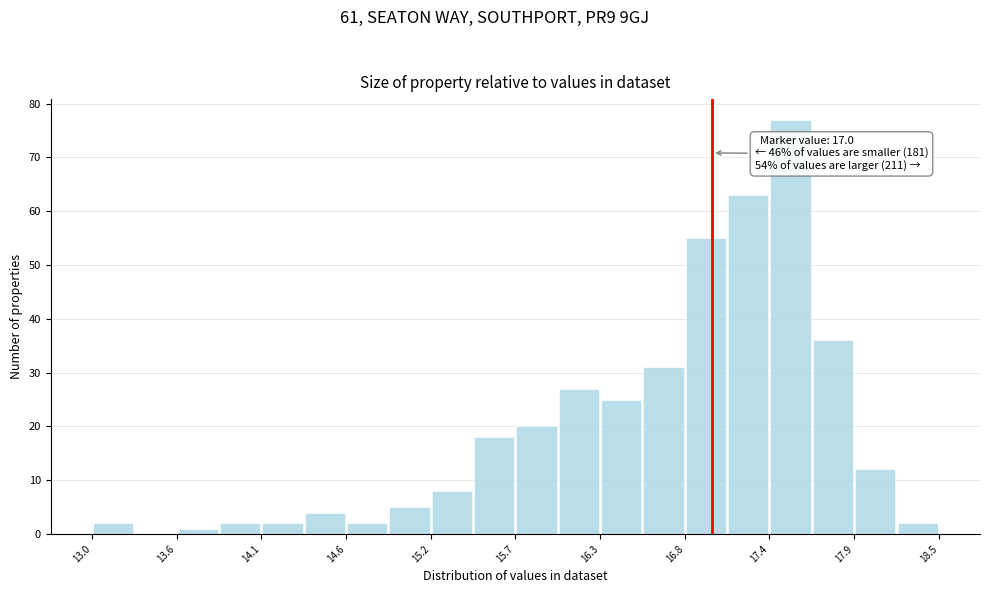

Read against the x-axis, roughly where is the centre of the tallest bar?

17.5